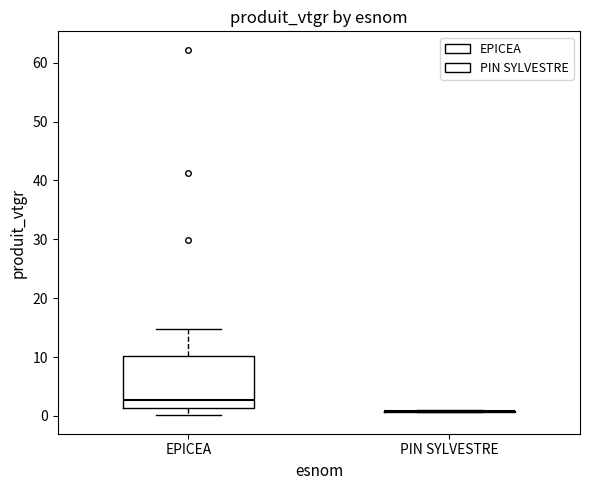

Reading left to right, transcribe this box plot: for each box, give where its median line is, the range the box spans, and where its two whiskers end, as read against the y-axis. The values are not printed on the chart, so give them approximately, as read against the axis.

EPICEA: median 3, box 1 to 10, whiskers 0 to 15
PIN SYLVESTRE: box collapsed to a line at 1, whiskers 1 to 1